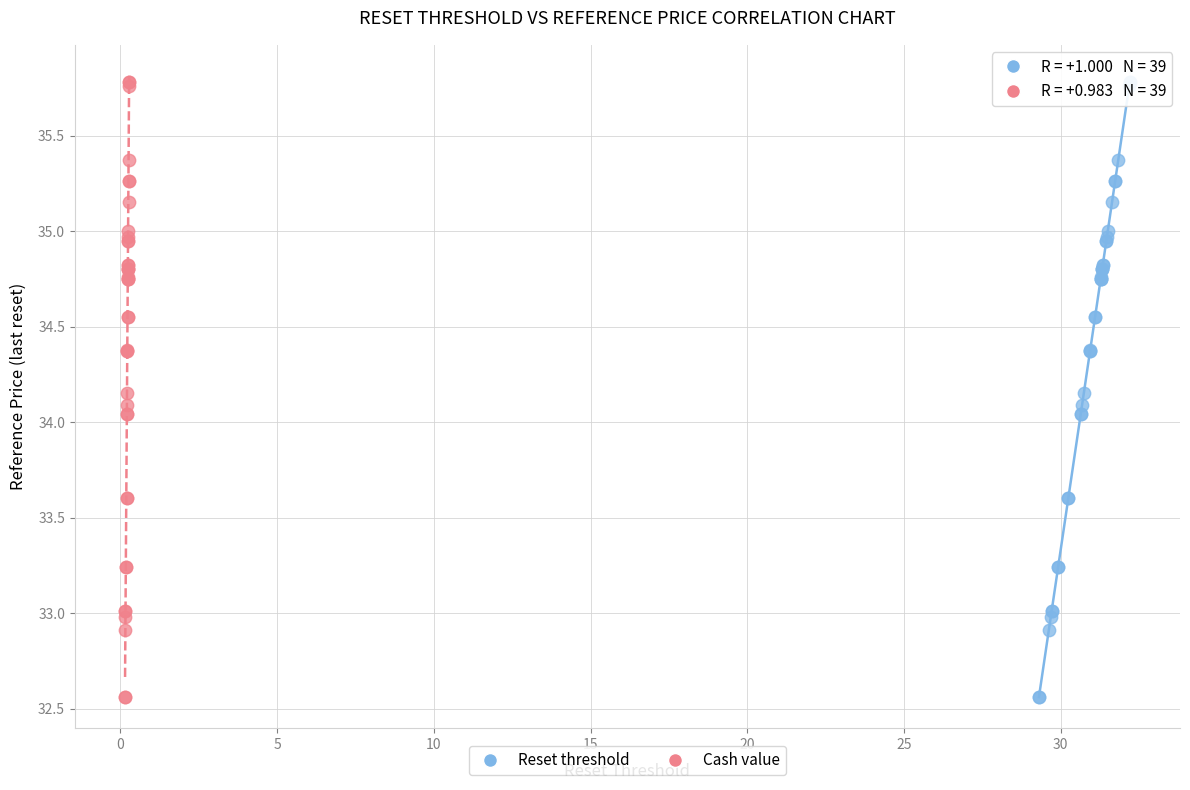

What are all the series names shown in the legend?

Reset threshold, Cash value